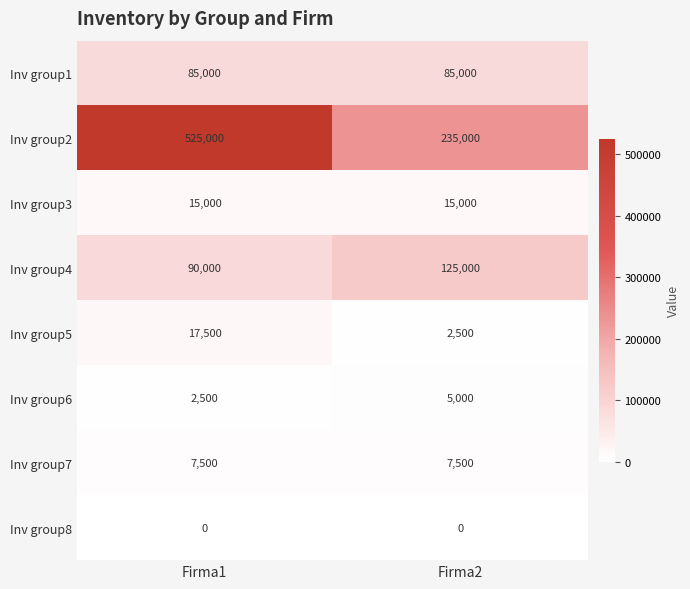

What is the average value of the Inv group2 series?

380000